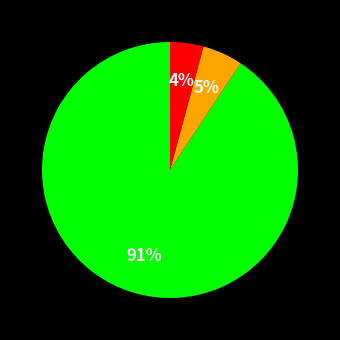

Is there any slice that represents more than half of the pie?

Yes